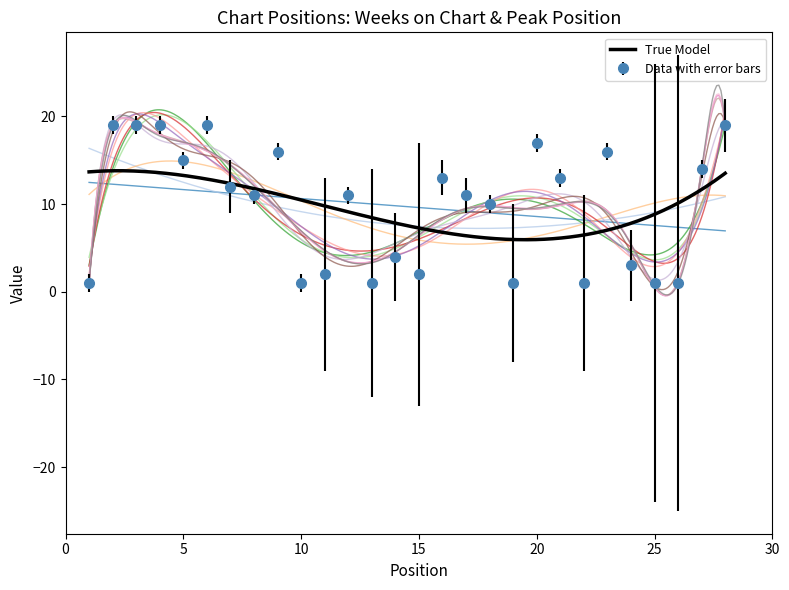

What is the difference between the maximum and minimum values?

18